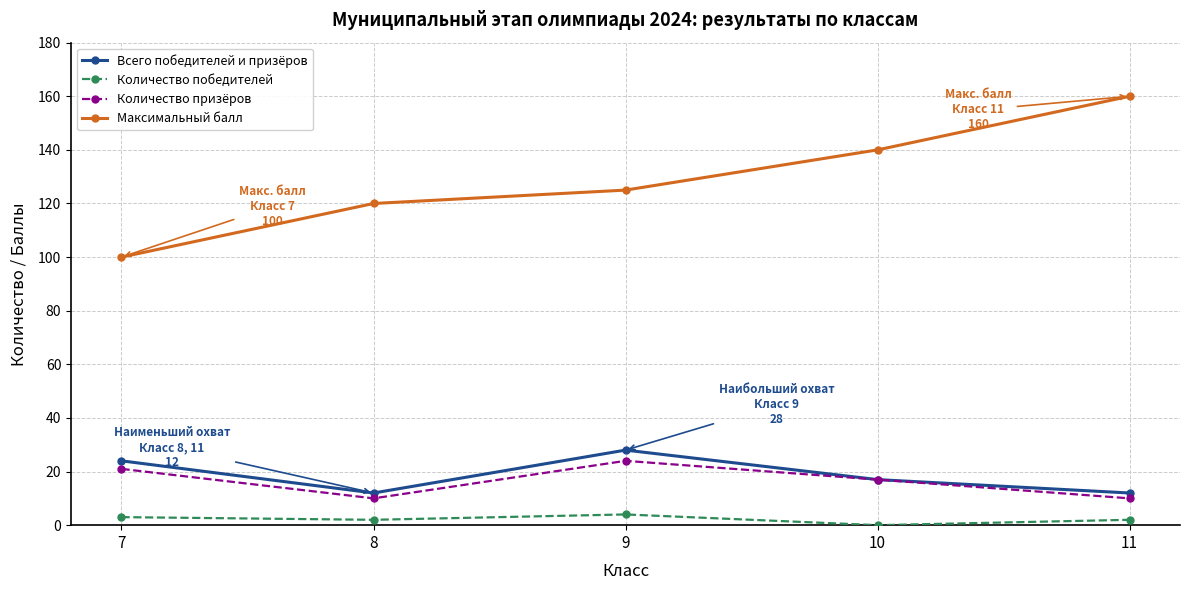

Where is the first local maximum for Количество призёров?

9